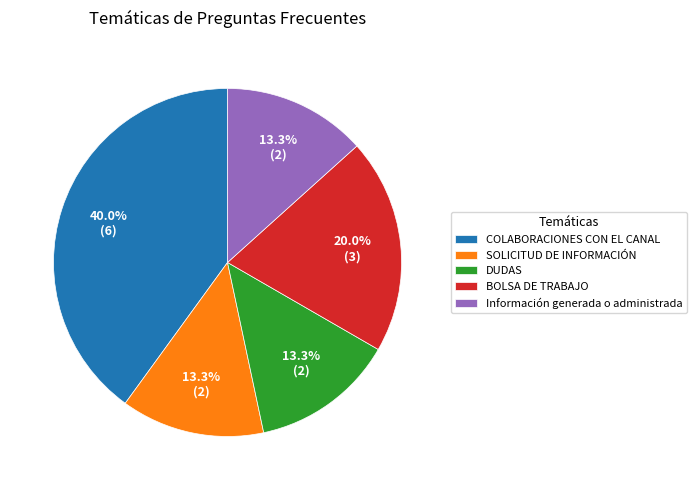

Which category has the biggest portion of the pie?

COLABORACIONES CON EL CANAL